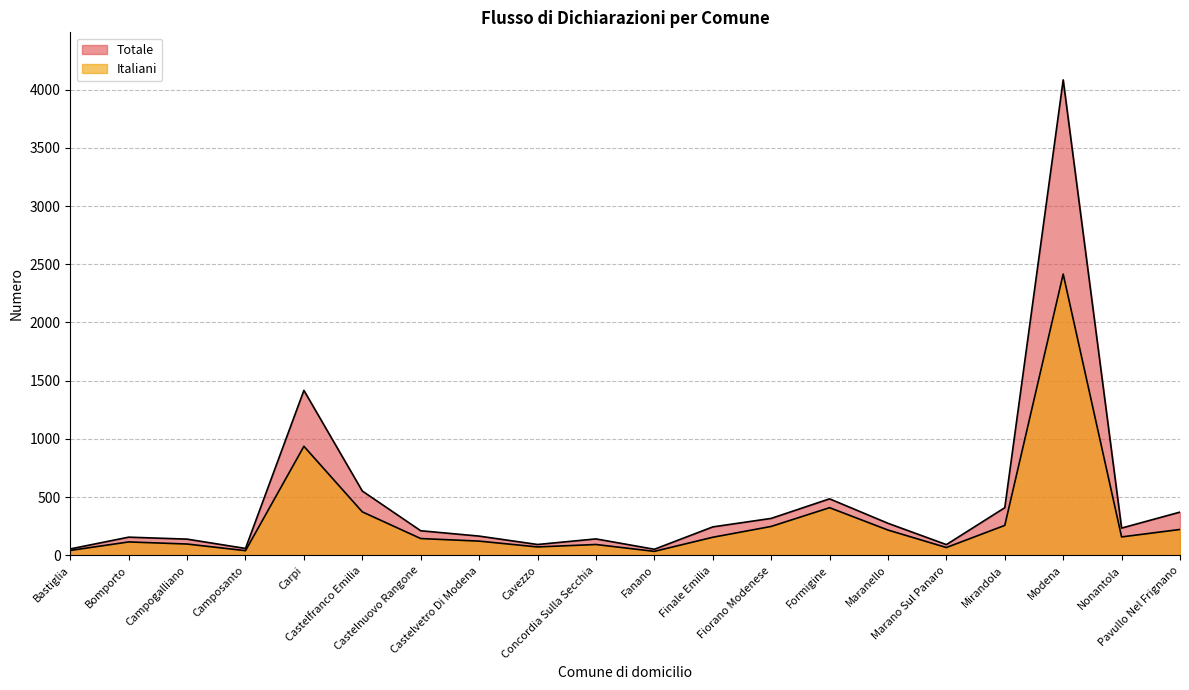

What is the average value of the Italiani series?

312